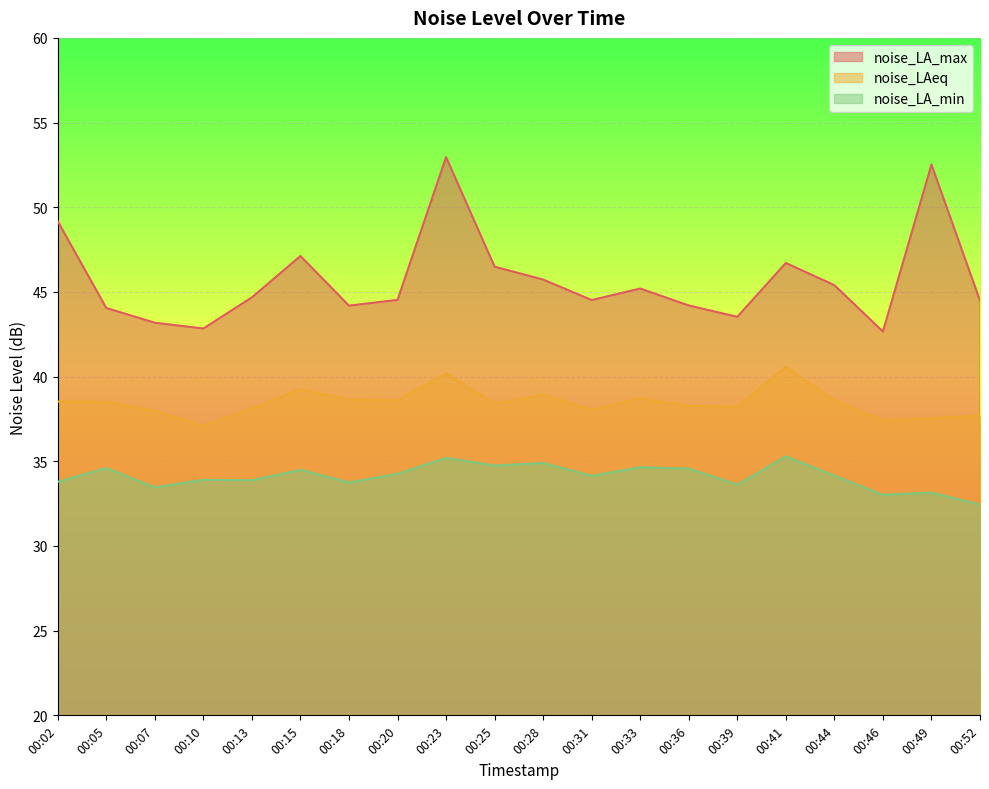

Reading left to right, transcribe all the data shown in this chart.

noise_LA_max: 49.2	44.0	43.2	42.8	44.7	47.1	44.2	44.5	53.0	46.5	45.7	44.5	45.2	44.2	43.5	46.7	45.4	42.7	52.5	44.5
noise_LAeq: 38.5	38.5	38.0	37.1	38.1	39.3	38.6	38.6	40.2	38.4	38.9	38.0	38.7	38.3	38.2	40.6	38.6	37.4	37.5	37.7
noise_LA_min: 33.8	34.6	33.5	33.9	33.9	34.5	33.8	34.3	35.2	34.8	34.9	34.1	34.6	34.6	33.6	35.3	34.1	33.0	33.1	32.4